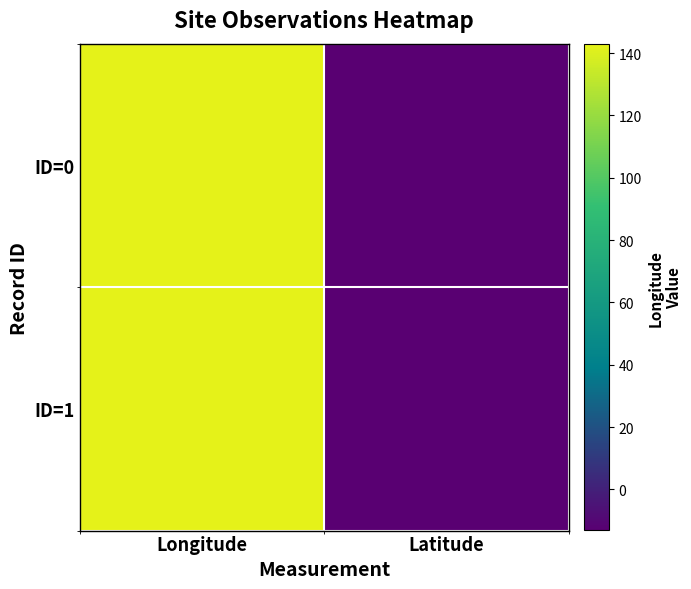

Which series has the largest total across all categories?

ID=1